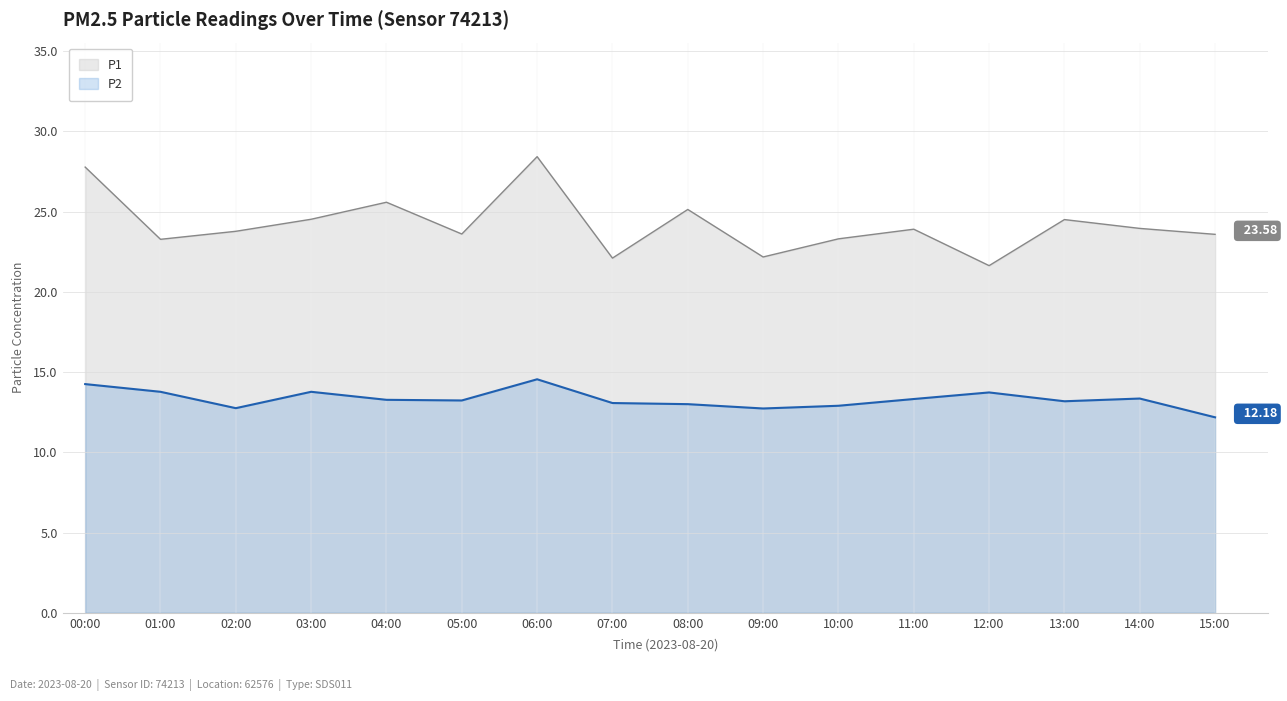

What are all the series names shown in the legend?

P1, P2